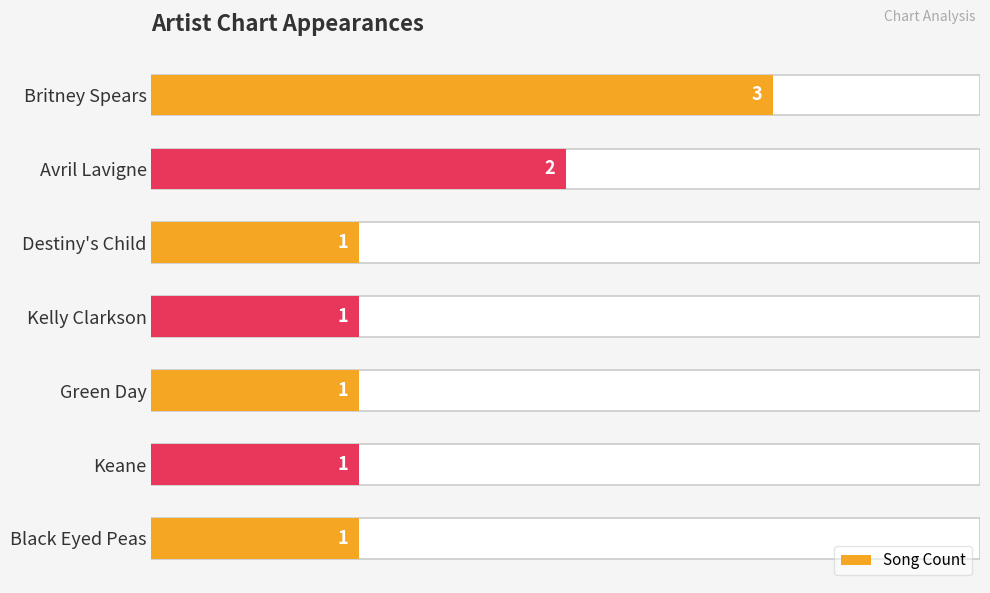

What is the greatest value displayed?

3